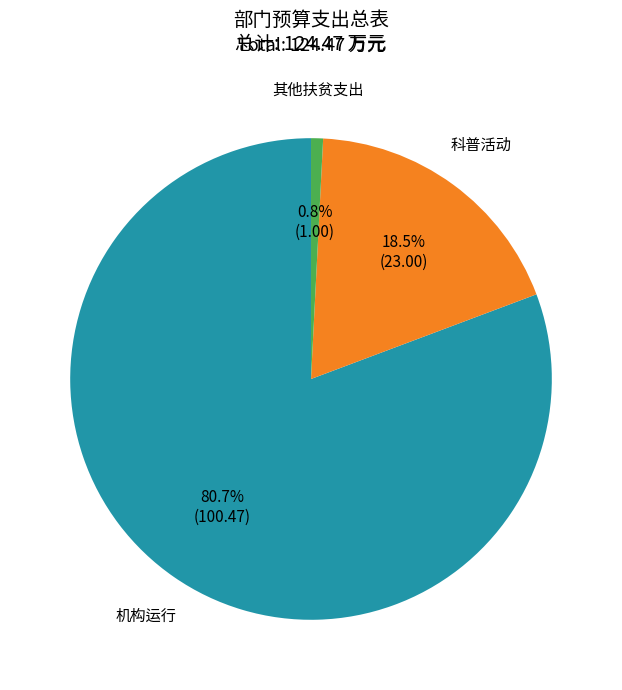

Does any single category account for the majority?

Yes